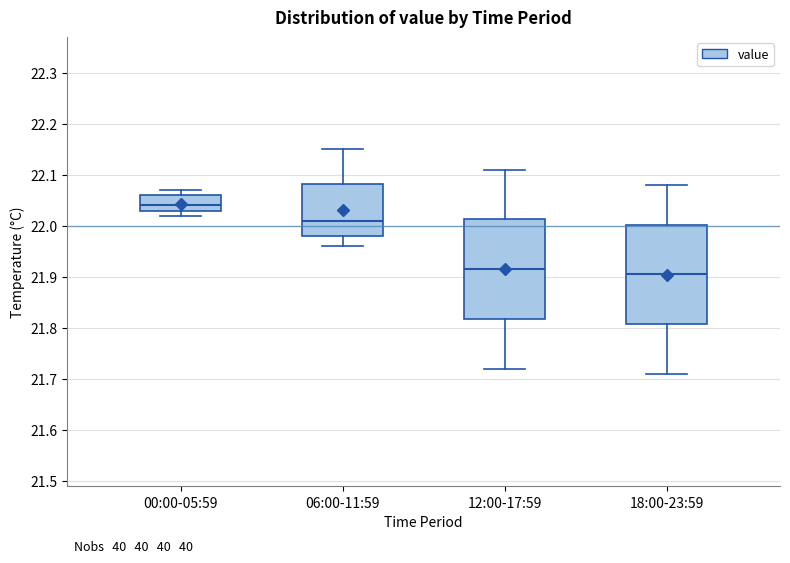

Reading left to right, read every box against the y-axis: the position of its median line, the range the box covers, and the ends of its whiskers. The values are not printed on the chart, so give them approximately, as read against the axis.

00:00-05:59: median 22.04, box 22.03 to 22.06, whiskers 22.02 to 22.07
06:00-11:59: median 22.01, box 21.98 to 22.08, whiskers 21.96 to 22.15
12:00-17:59: median 21.92, box 21.82 to 22.01, whiskers 21.72 to 22.11
18:00-23:59: median 21.91, box 21.81 to 22.00, whiskers 21.71 to 22.08